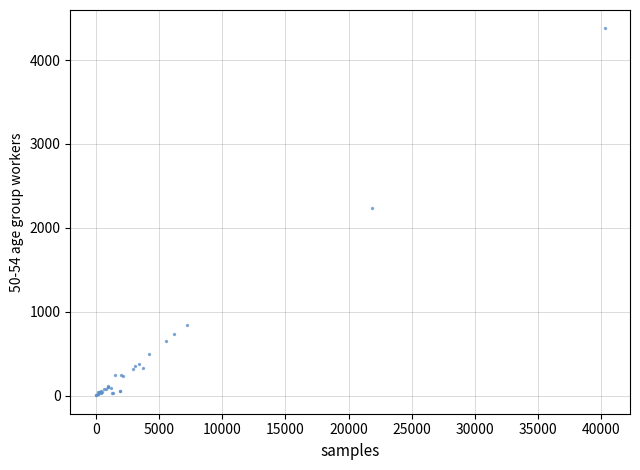

What Y value in the scatter plot is closest to 2190?

2239